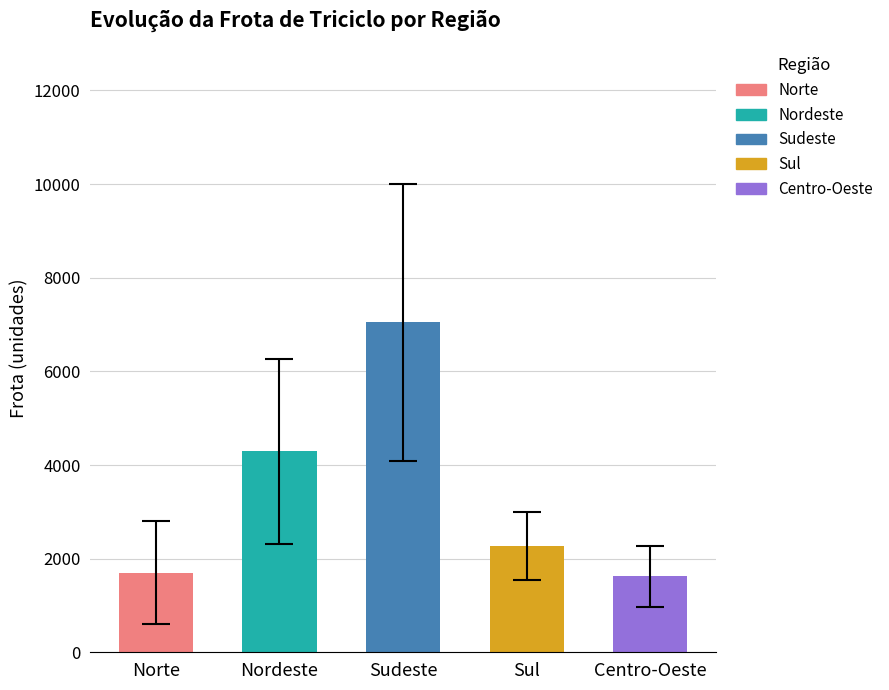

At which label is Nordeste closest to 4260?

2